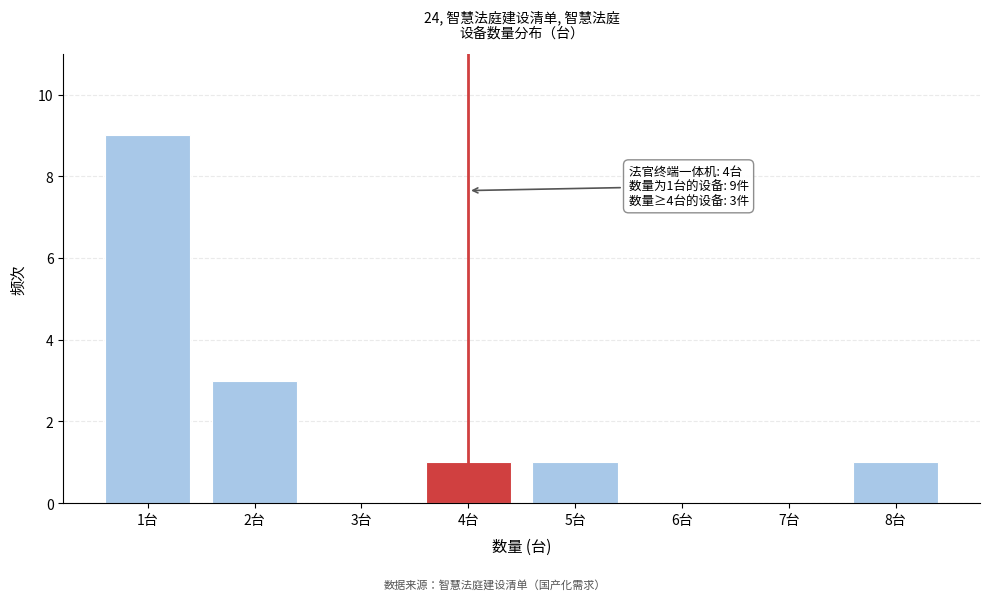

Which range on the x-axis has the tallest bar?

0.5 to 1.5